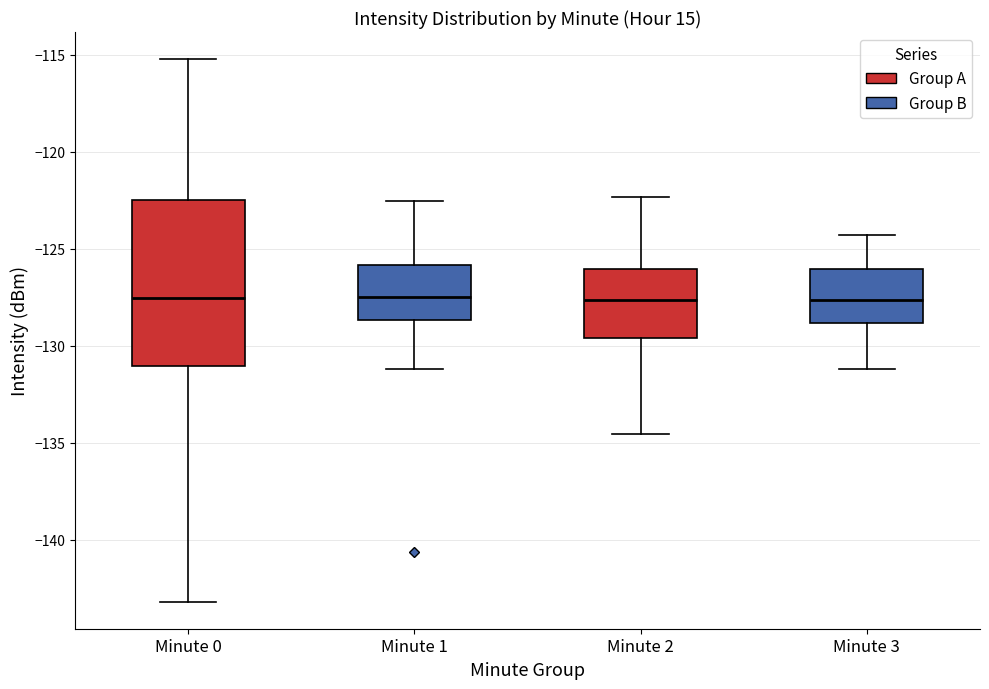

Which box is the tallest, from its lower edge to its upper edge?

Minute 0